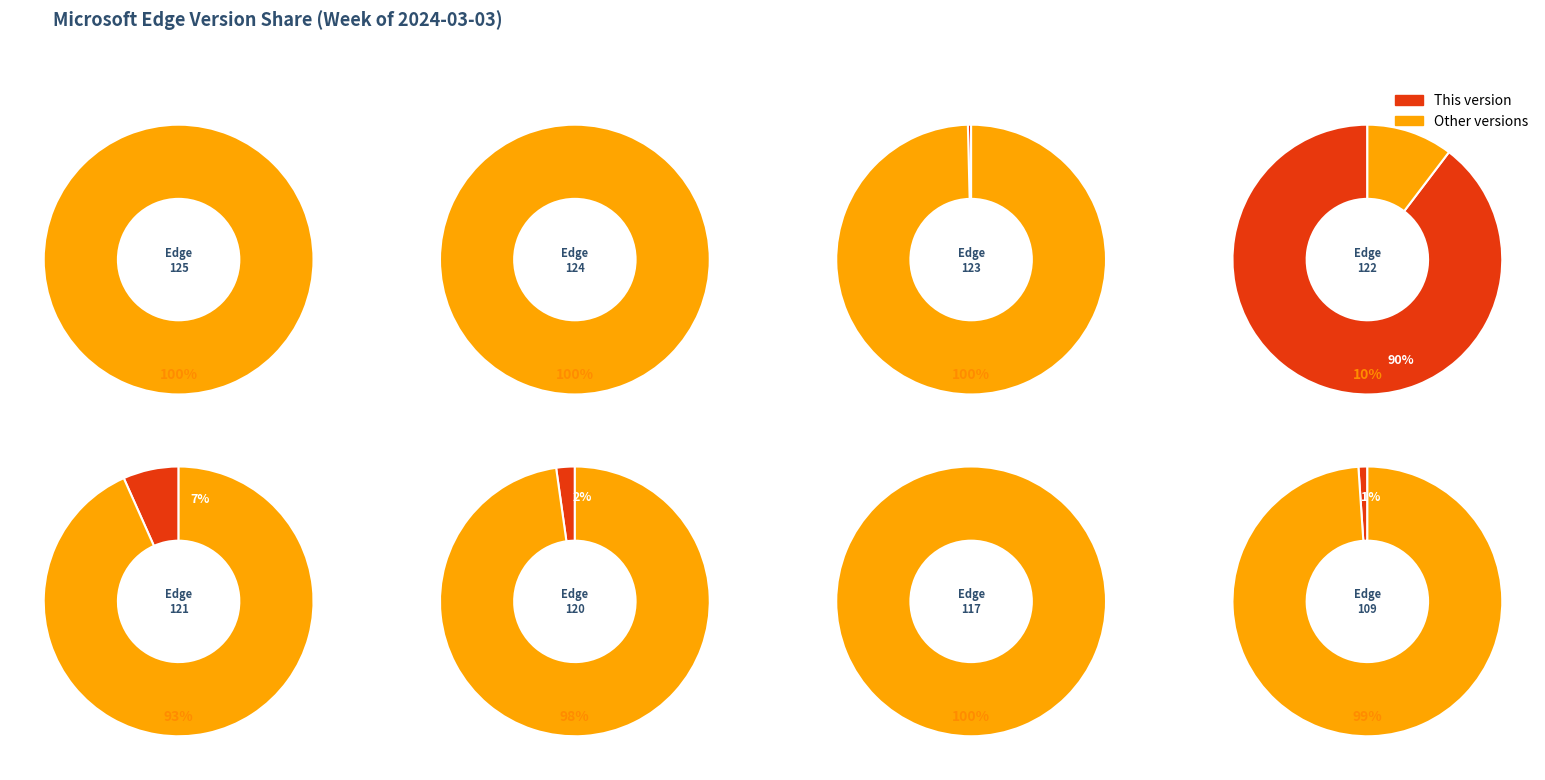

Does Microsoft Edge 122 represent more than half of the total?

Yes